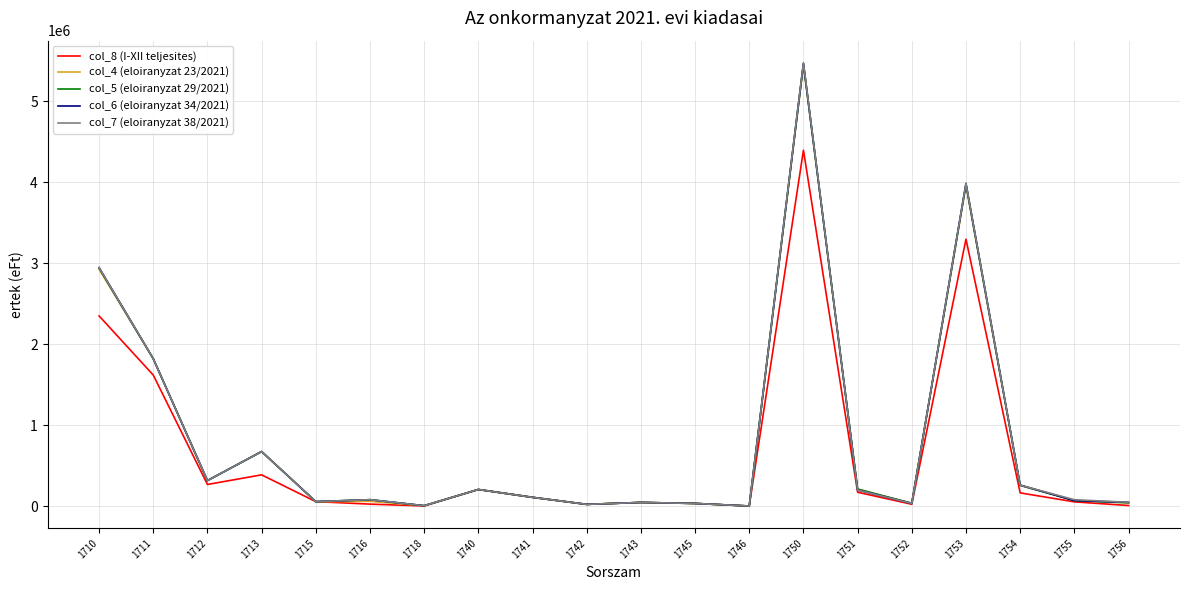

What is the spread (max minus min) of values at 1750?

1079239